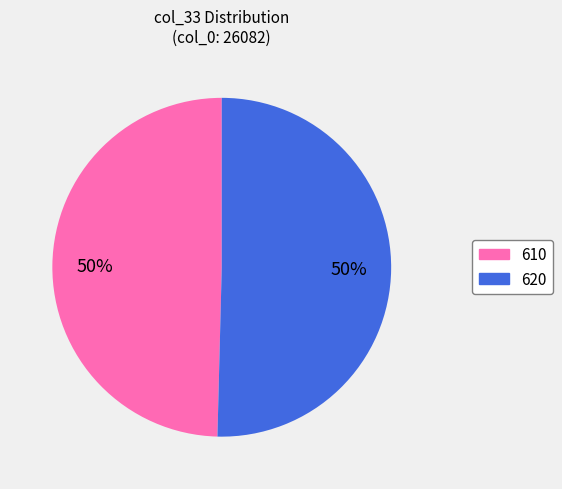

Which slice is the smallest?

610